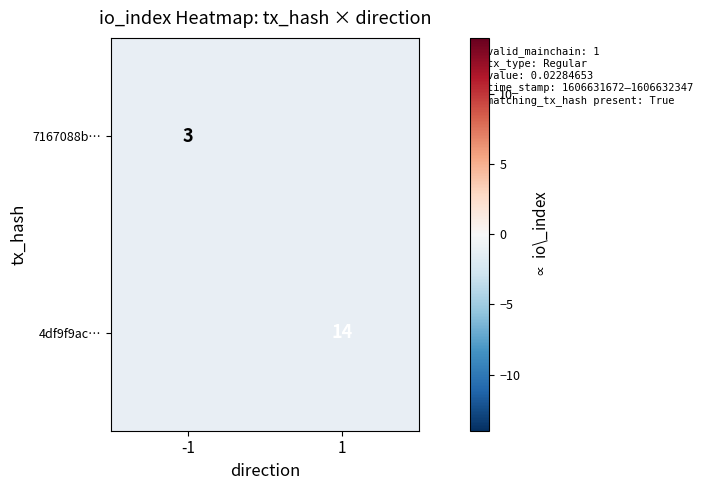

Is it true that 4df9f9ac… equals 14 at 1?

True